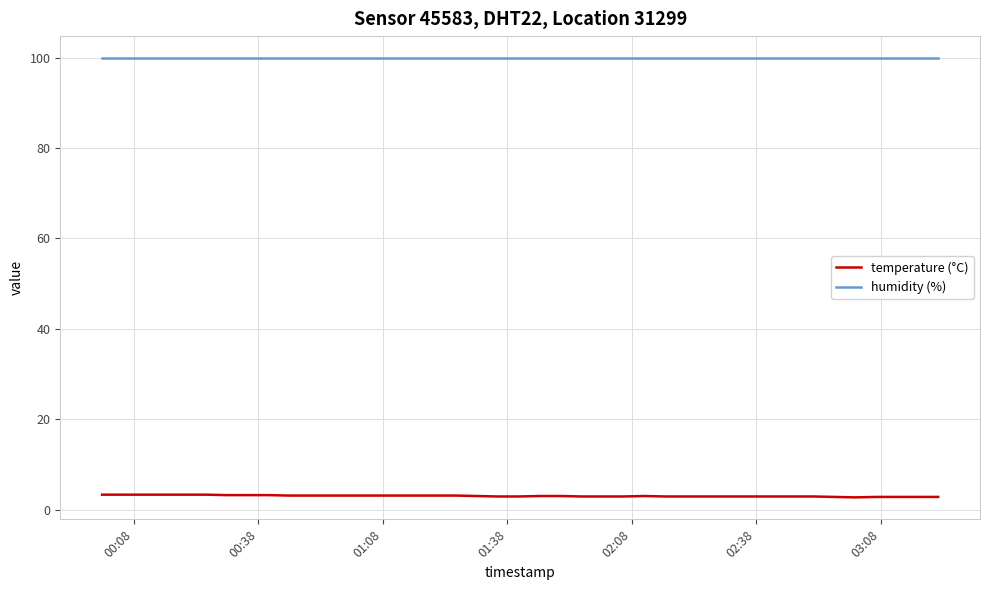

Does the chart display data point markers on the line(s)?

No